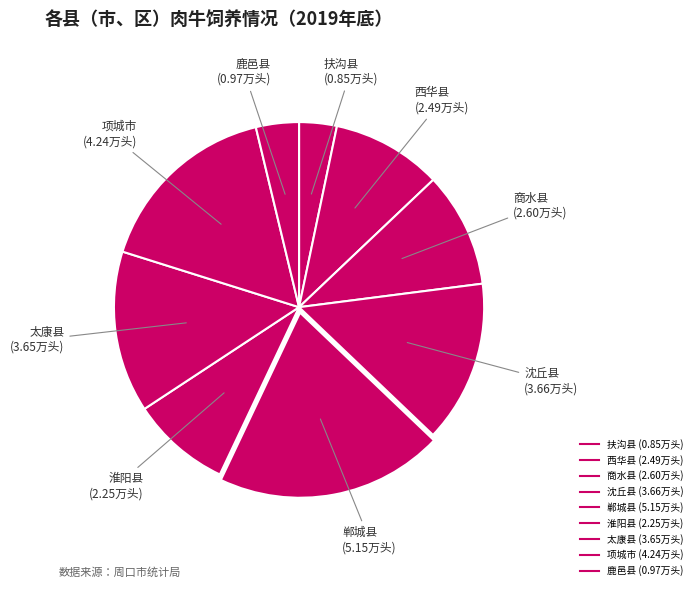

How many segments does this pie chart have?

9